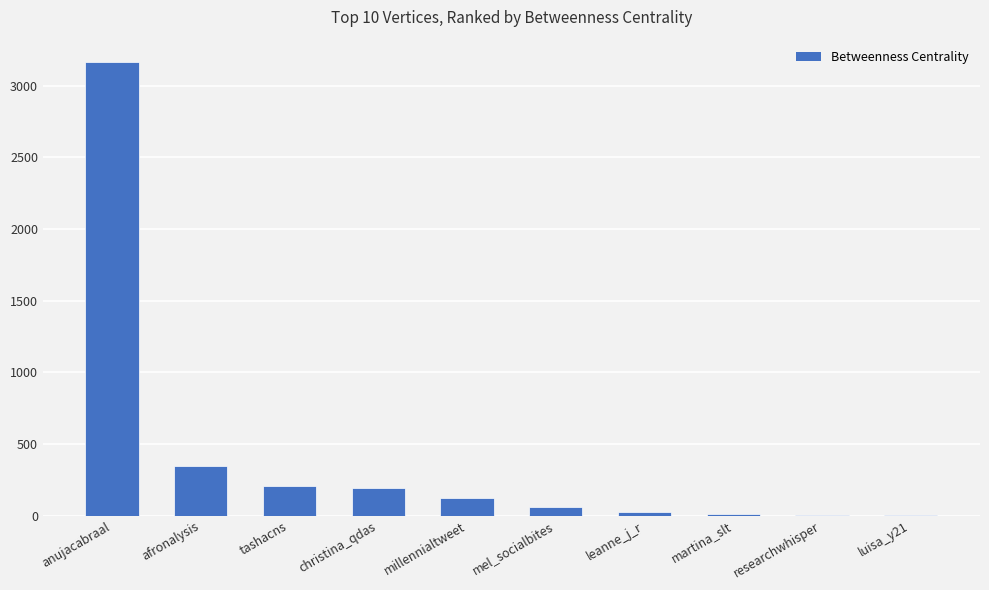

Which has a higher value, christina_qdas or leanne_j_r?

christina_qdas